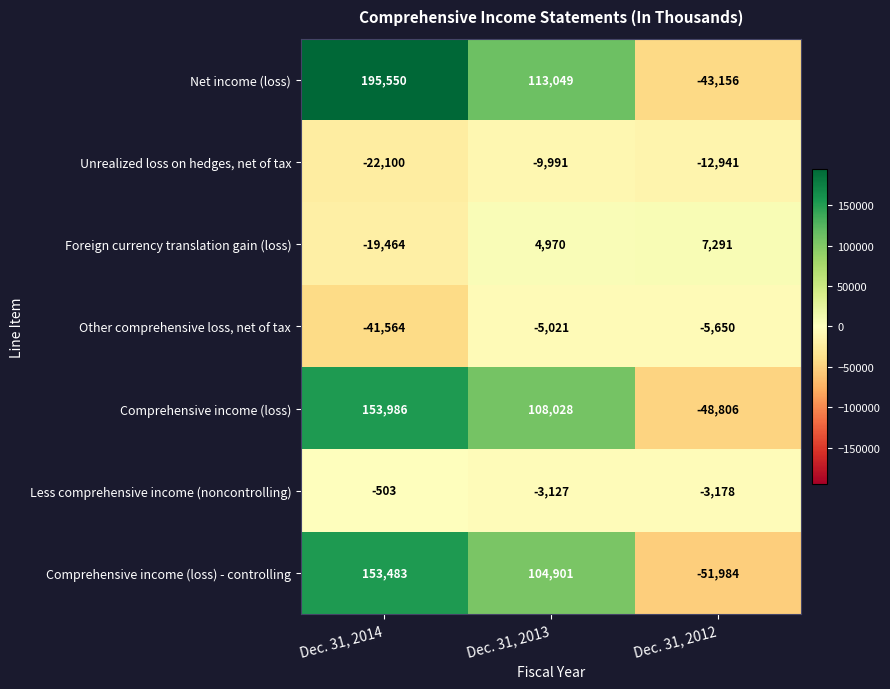

The Other comprehensive loss, net of tax series shows -7547 at Dec. 31, 2013. True or false?

False